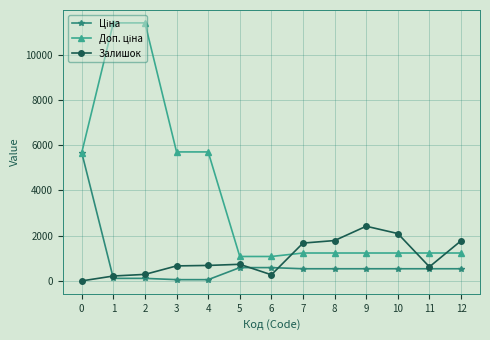

How many distinct data groups are displayed?

3